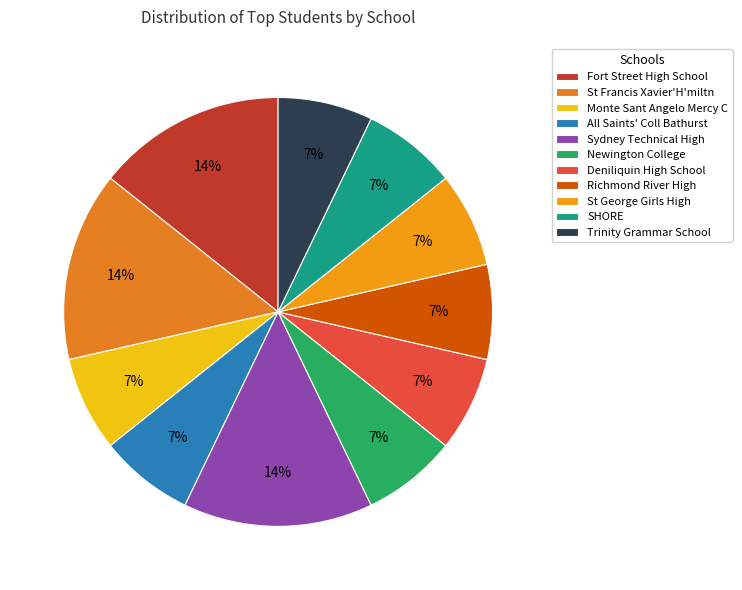

Is it true that Monte Sant Angelo Mercy C is 1% of the pie?

False